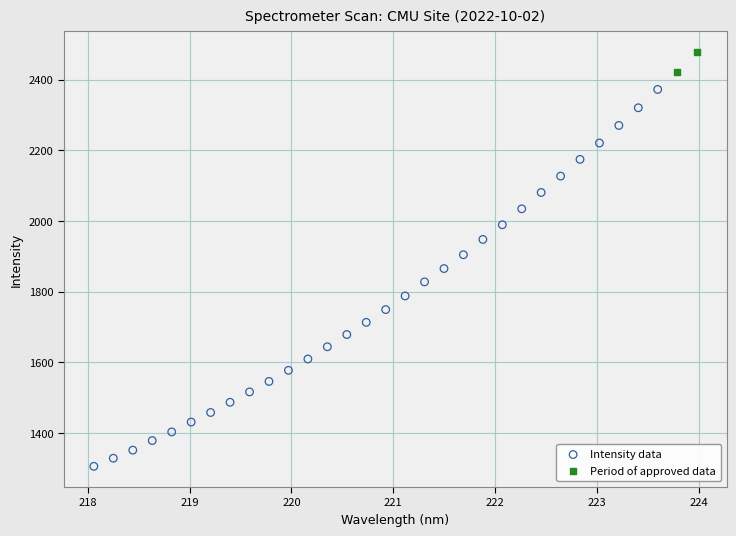

Which series reaches the maximum Y coordinate?

Period of approved data